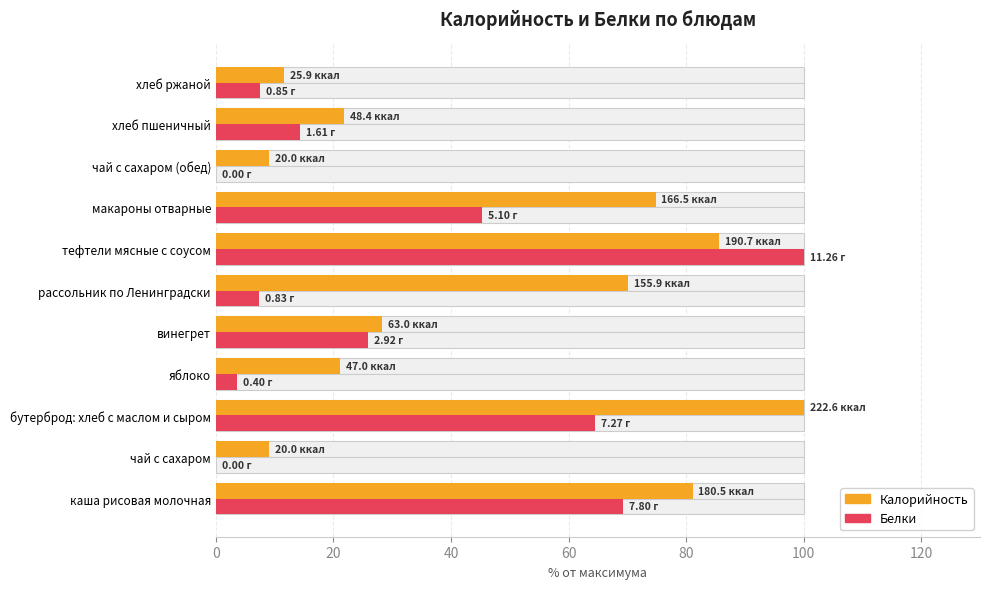

True or false: Калорийность has a value of 13.6 at чай с сахаром.

False